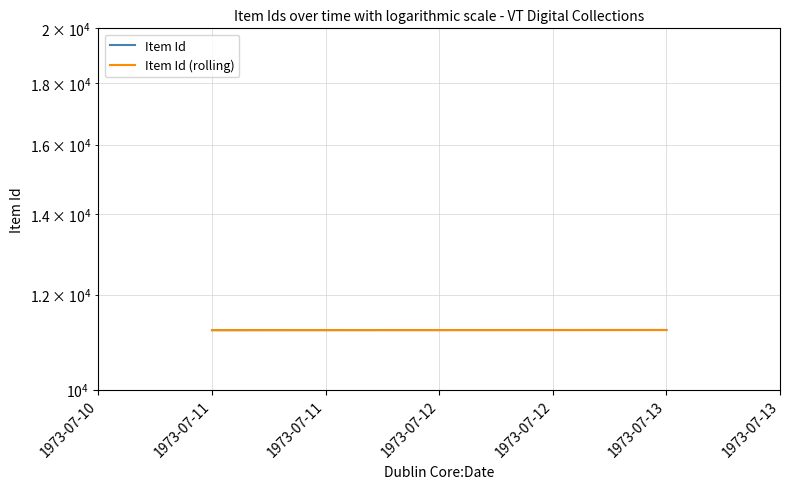

How many lines are shown in the chart?

2